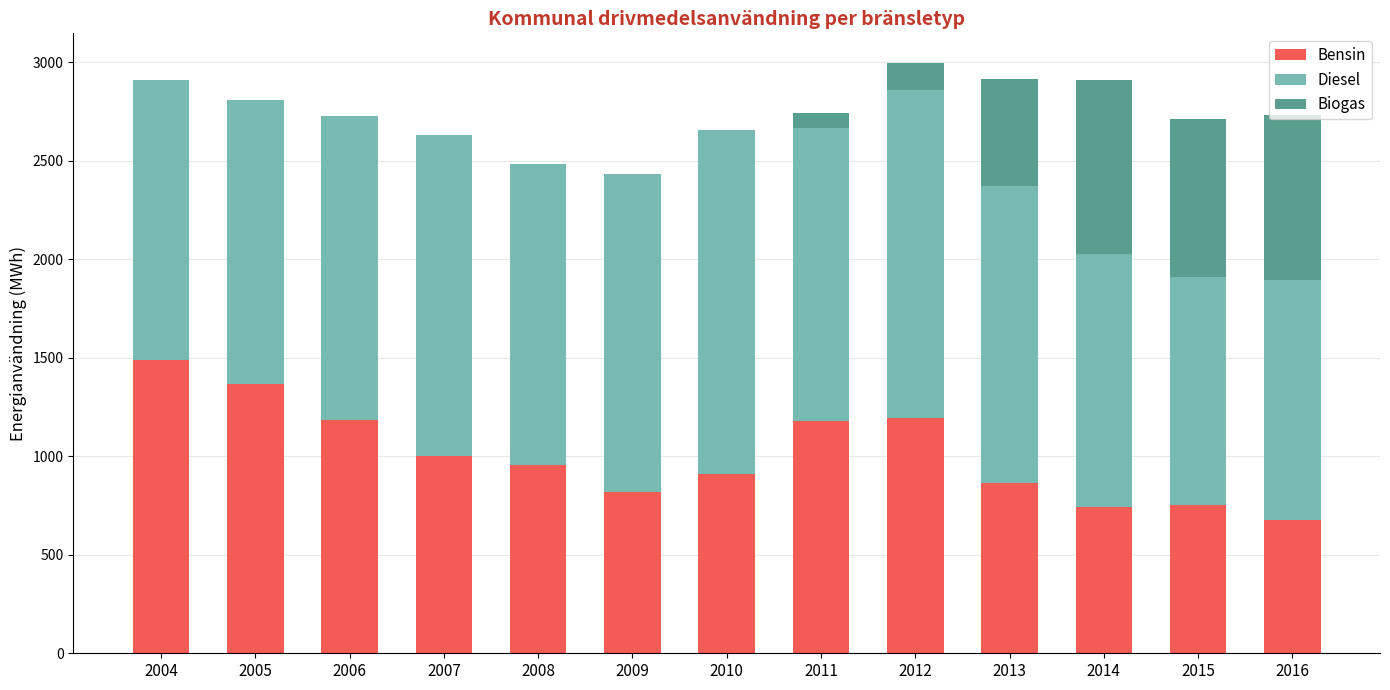

What is the total value across all series at 2015?

2714.0